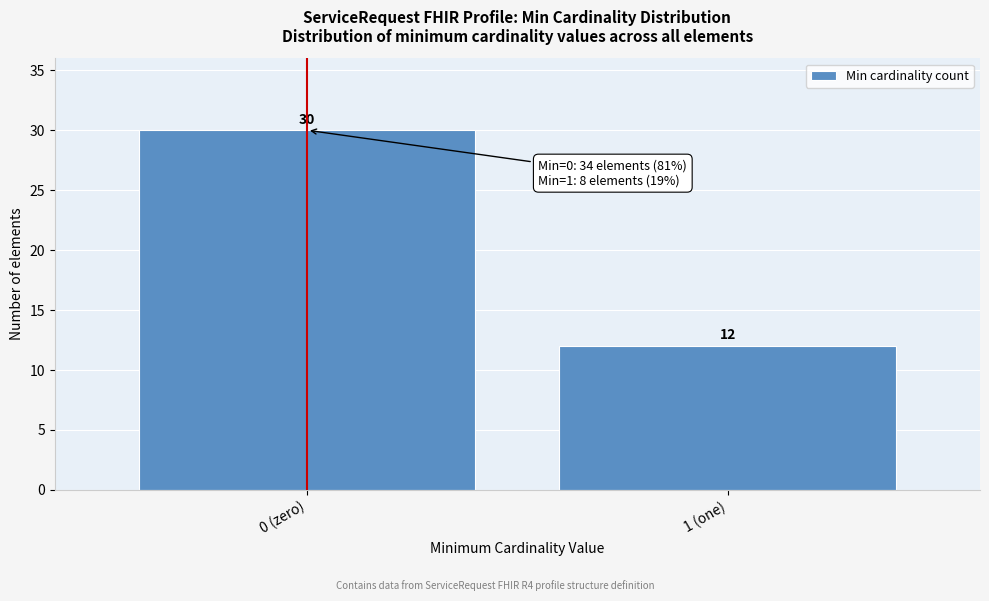

Reading left to right, list all the values displayed in this chart.

30	12